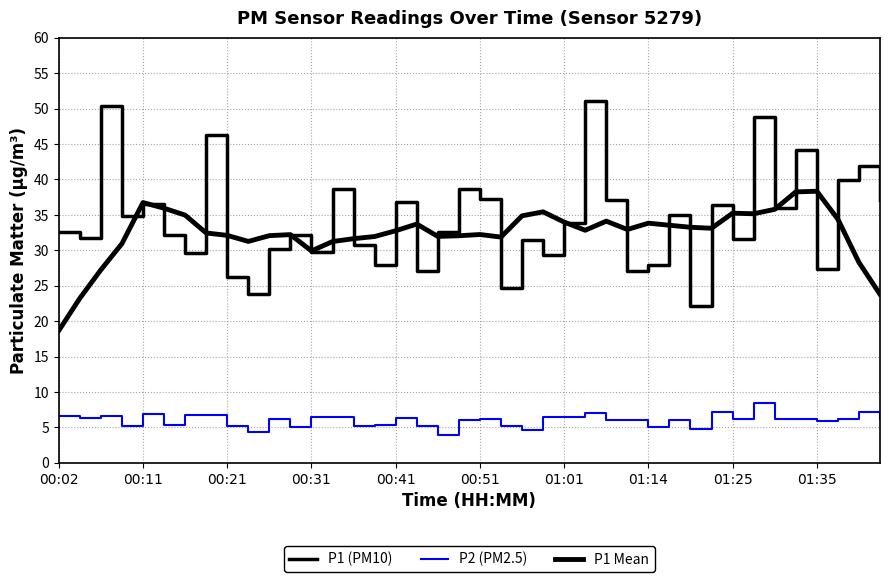

Is this an area chart (filled region under the line)?

No